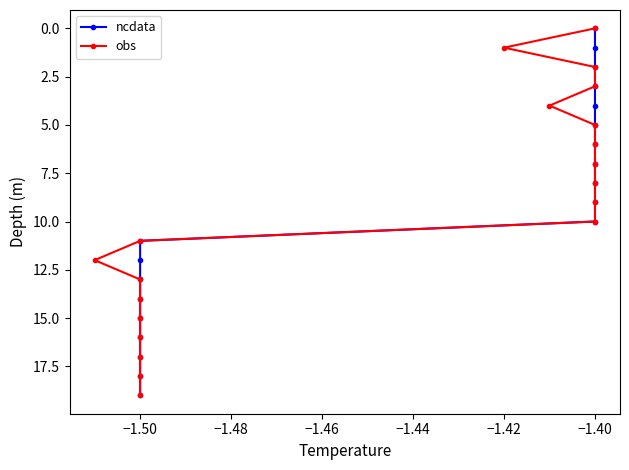

Which category has the highest value across all series?

−1.50